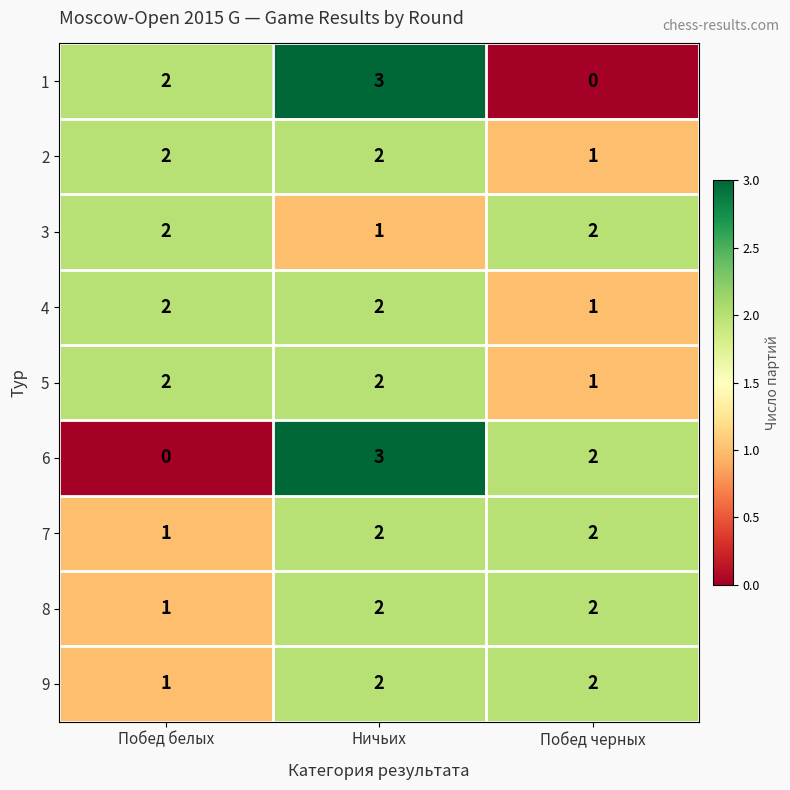

The 7 series shows 4 at Побед черных. True or false?

False